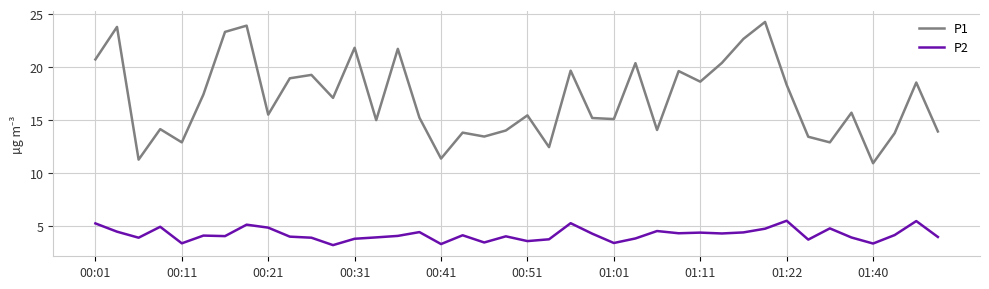

What is the average value of the P2 series?

4.2